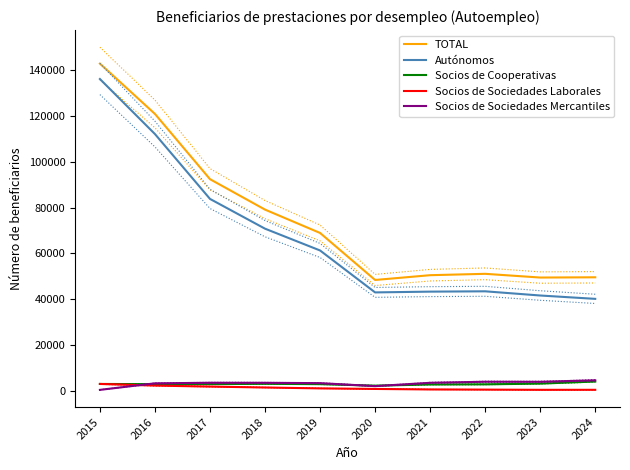

Reading right to left, extract all data points from this chart.

TOTAL: 49596	49486	51109	50513	48428	68923	79097	92368	120804	142753
Autónomos: 40196	41657	43485	43344	43008	61288	70788	83765	112038	136030
Socios de Cooperativas: 4158	3250	2930	2865	2350	3014	3156	3031	3010	3099
Socios de Sociedades Laborales: 549	538	629	703	923	1167	1553	1952	2387	3101
Socios de Sociedades Mercantiles: 4693	4041	4065	3601	2147	3454	3600	3620	3369	523